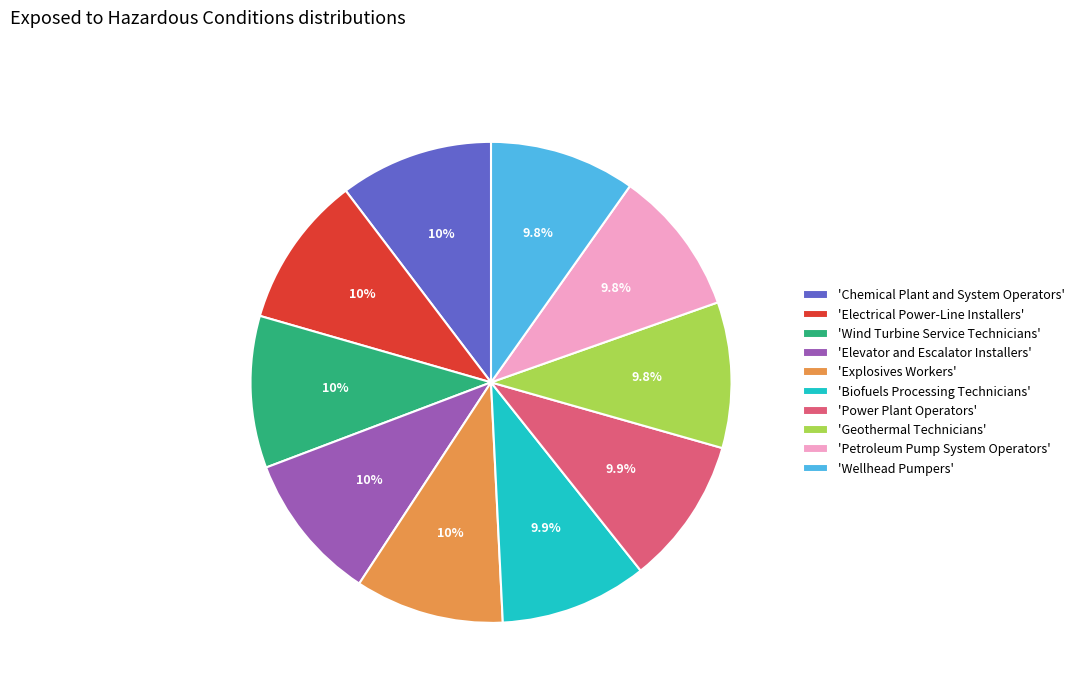

How much of the chart is everything except 'Petroleum Pump System Operators'?

90.2%